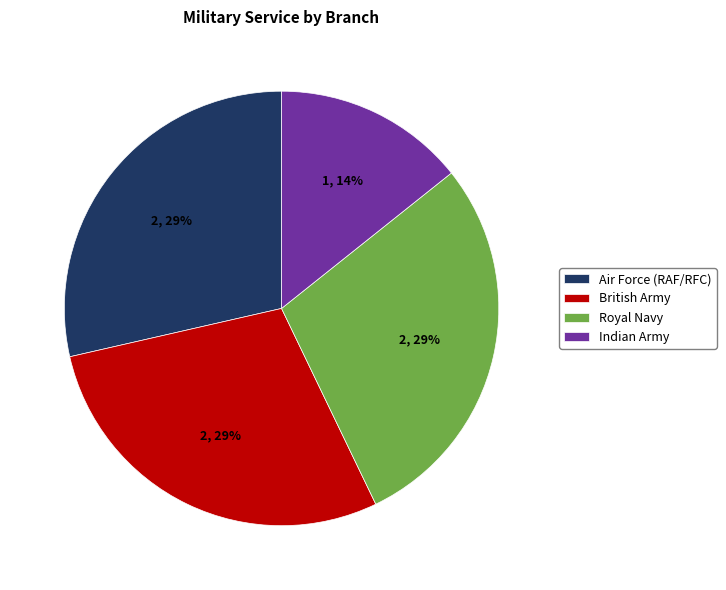

To the nearest percent, what portion does Royal Navy represent?

29%